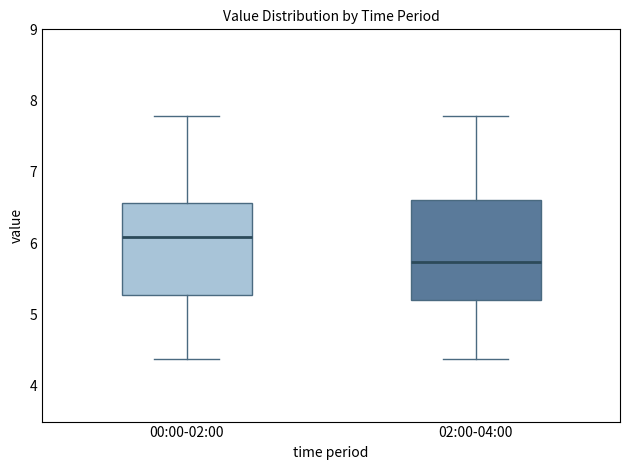

Which box's median line is the highest?

00:00-02:00